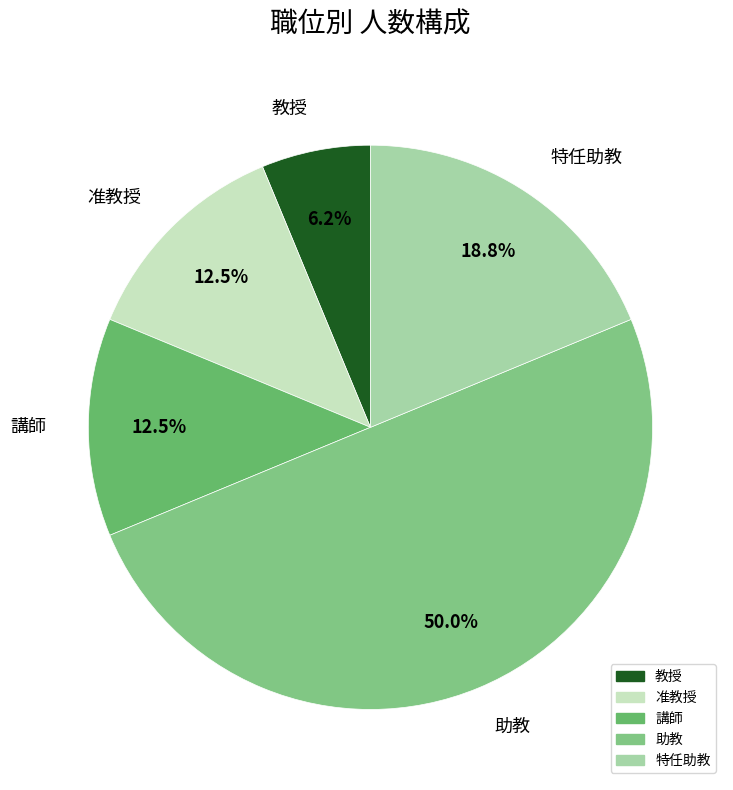

To the nearest percent, what portion does 教授 represent?

6%